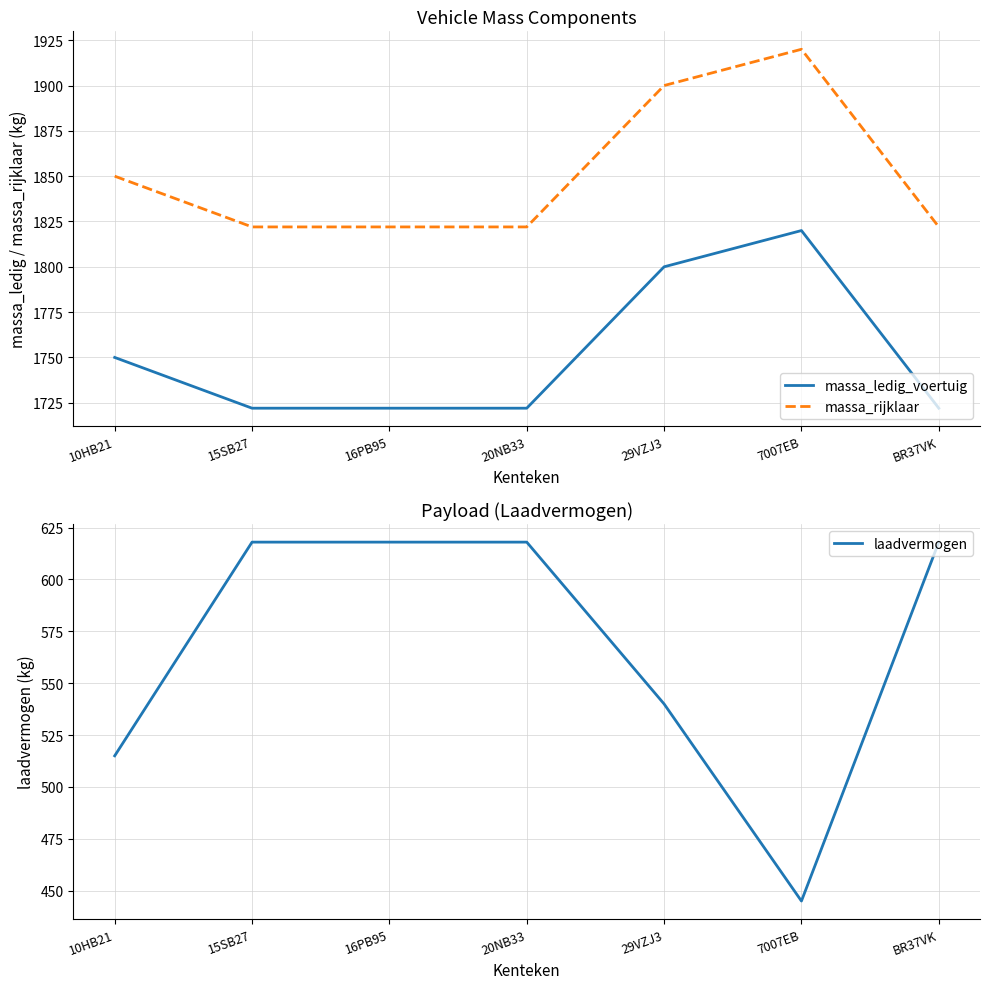

Reading left to right, transcribe all the data shown in this chart.

massa_ledig_voertuig: 1750	1722	1722	1722	1800	1820	1722
massa_rijklaar: 1850	1822	1822	1822	1900	1920	1822
laadvermogen: 515	618	618	618	540	445	618